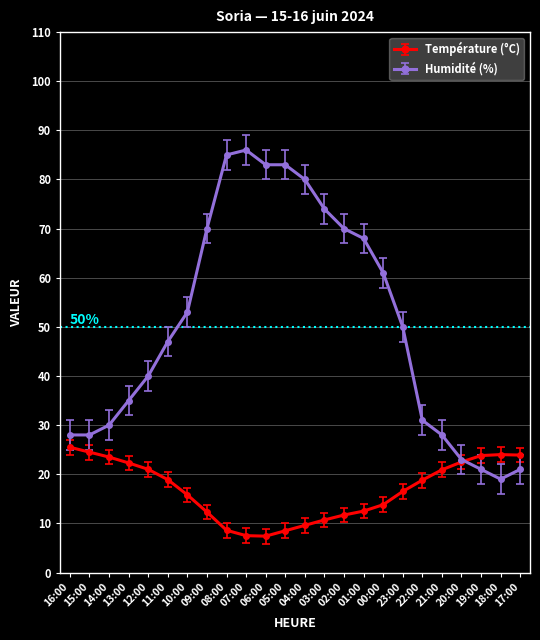

What are all the series names shown in the legend?

Température (°C), Humidité (%)